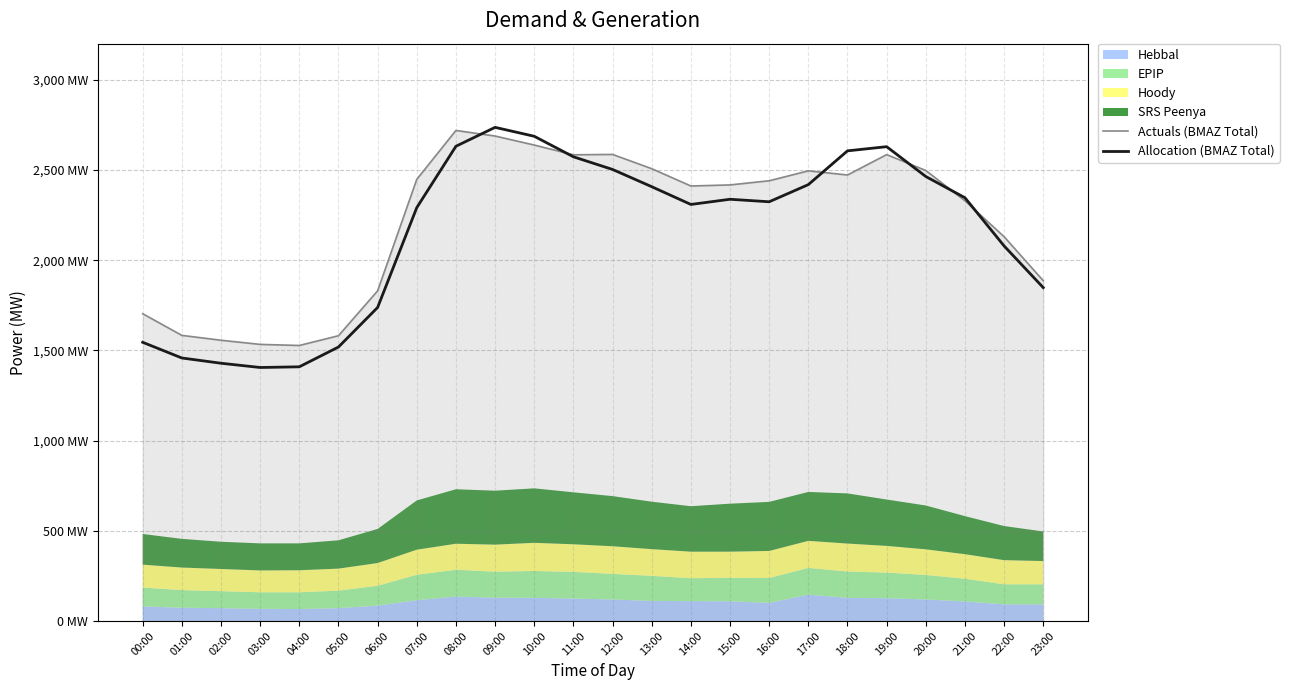

What is the lowest value of the Allocation (BMAZ Total) series?

1404.9